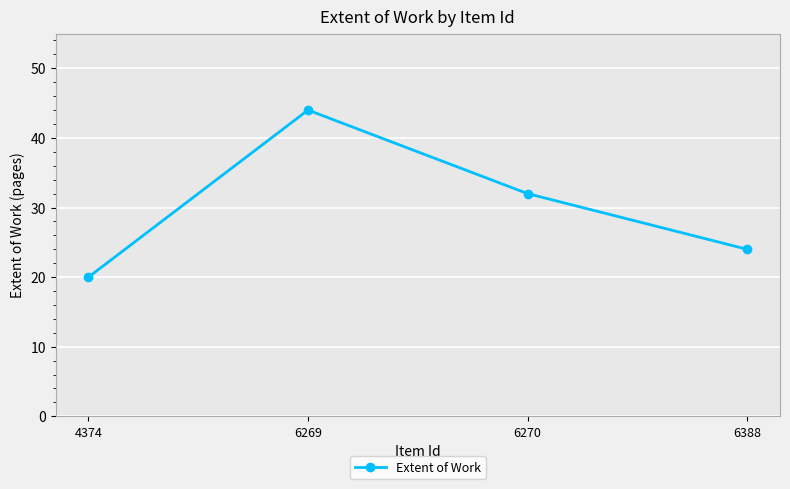

Between 6270 and 4374, which is larger?

6270